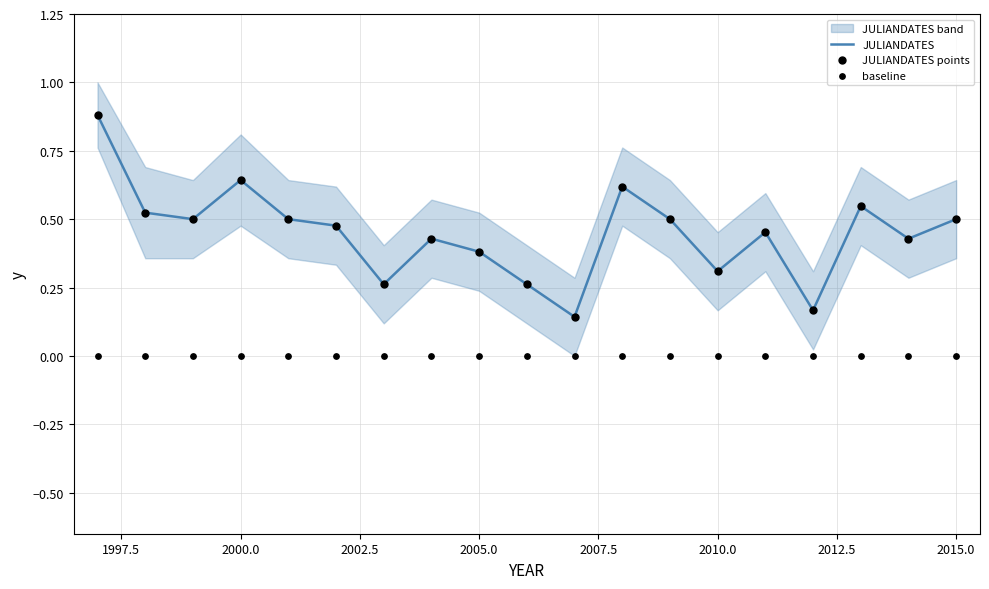

What is the total value across all series at 2007.5?

1.0